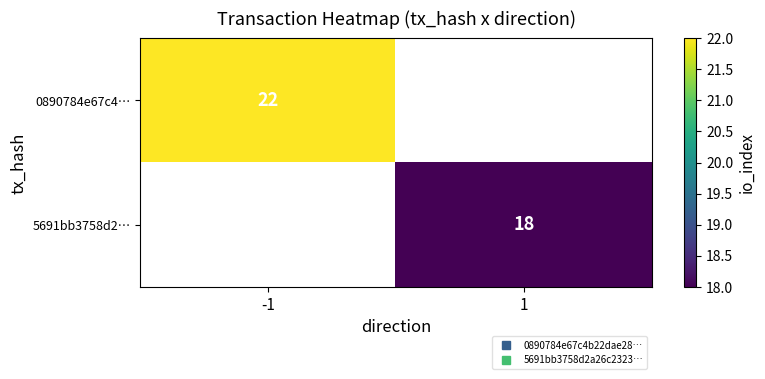

At which label is 0890784e67c4… closest to 22?

-1